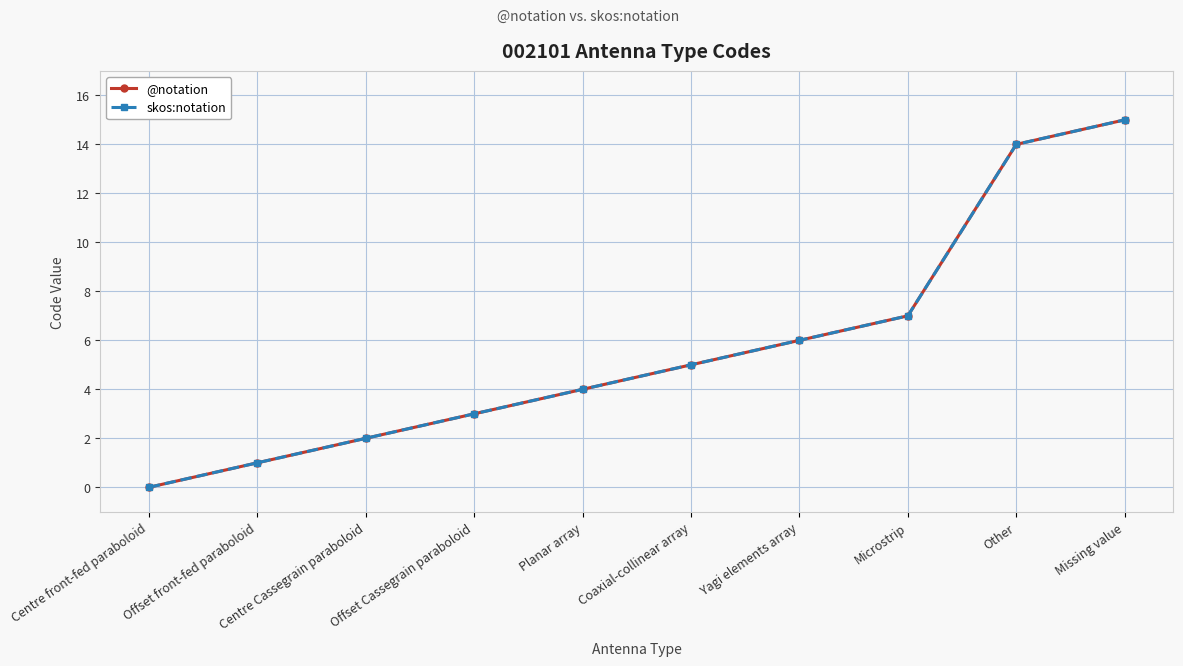

Reading left to right, extract all data points from this chart.

@notation: Centre front-fed paraboloid=0	Offset front-fed paraboloid=1	Centre Cassegrain paraboloid=2	Offset Cassegrain paraboloid=3	Planar array=4	Coaxial-collinear array=5	Yagi elements array=6	Microstrip=7	Other=14	Missing value=15
skos:notation: Centre front-fed paraboloid=0	Offset front-fed paraboloid=1	Centre Cassegrain paraboloid=2	Offset Cassegrain paraboloid=3	Planar array=4	Coaxial-collinear array=5	Yagi elements array=6	Microstrip=7	Other=14	Missing value=15